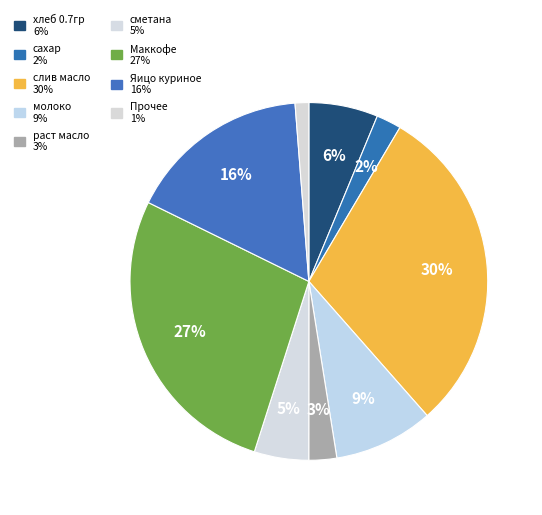

Count the number of slices in the pie.

9